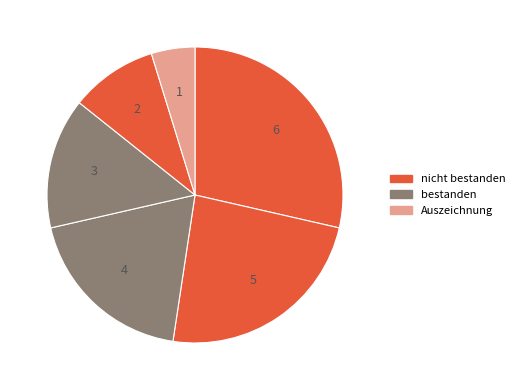

To the nearest percent, what is the difference between the largest and smallest slice percentages?

24%